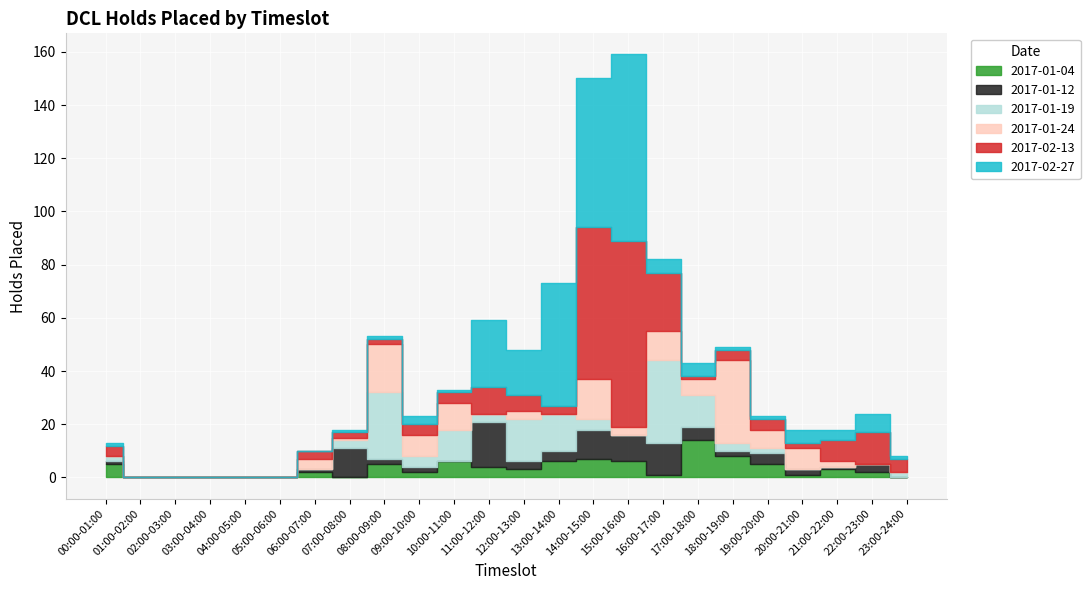

Where is 2017-01-12 nearest to the value 8?

15:00-16:00